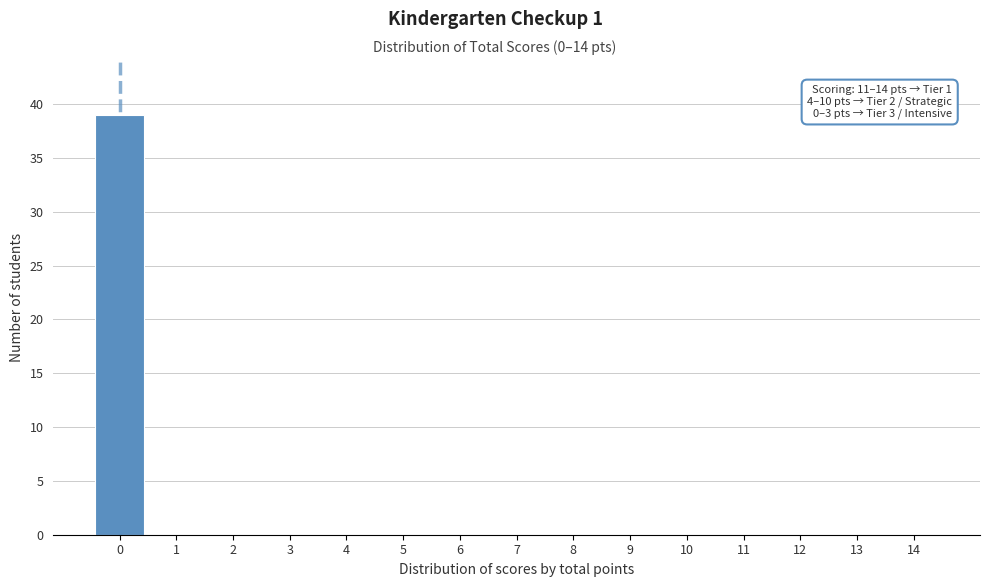

Reading right to left, extract all data points from this chart.

14=0	13=0	12=0	11=0	10=0	9=0	8=0	7=0	6=0	5=0	4=0	3=0	2=0	1=0	0=39